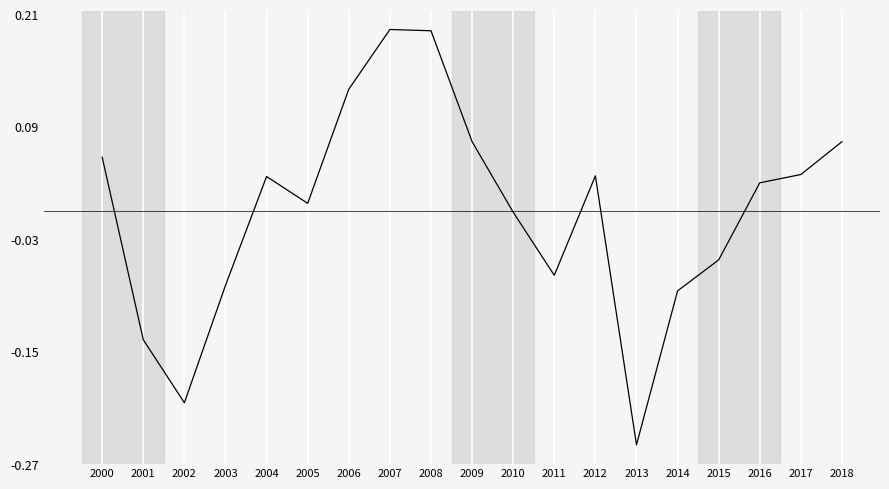

Is it true that the value at 2007 is 0.3?

False